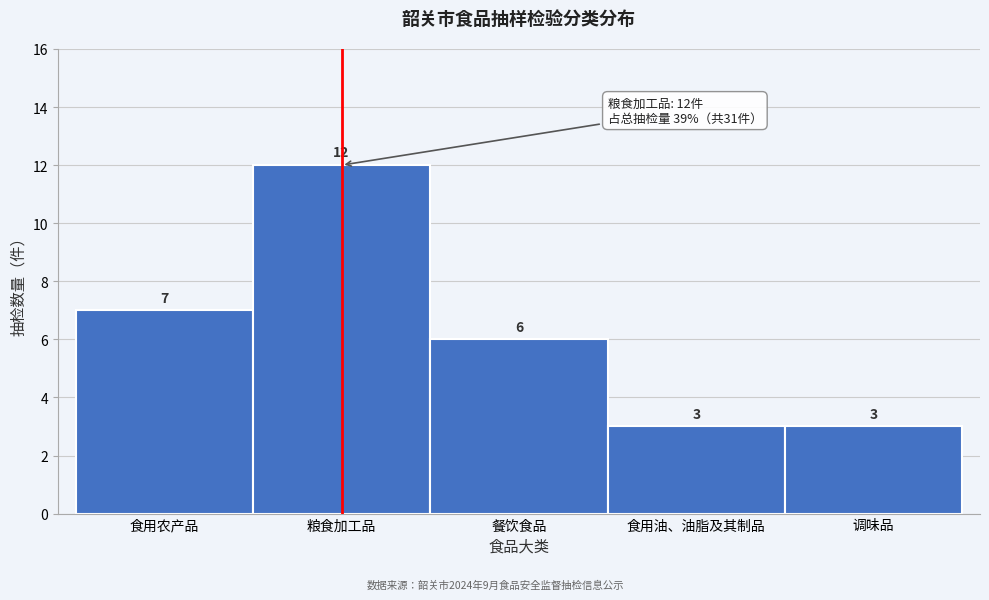

Reading left to right, list all the values displayed in this chart.

7	12	6	3	3